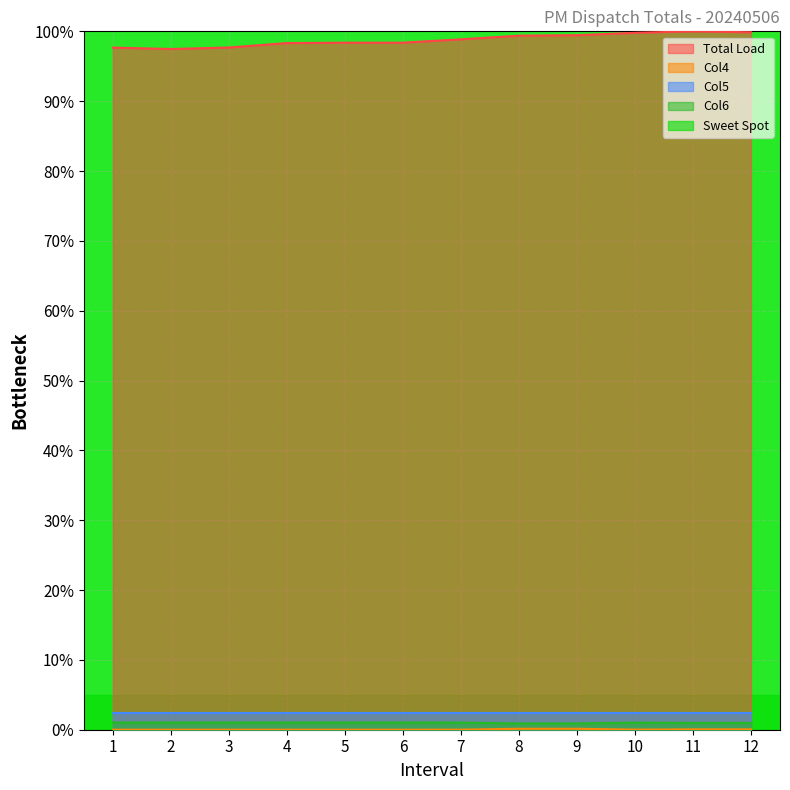

True or false: Col5 and Total Load intersect in this chart.

False